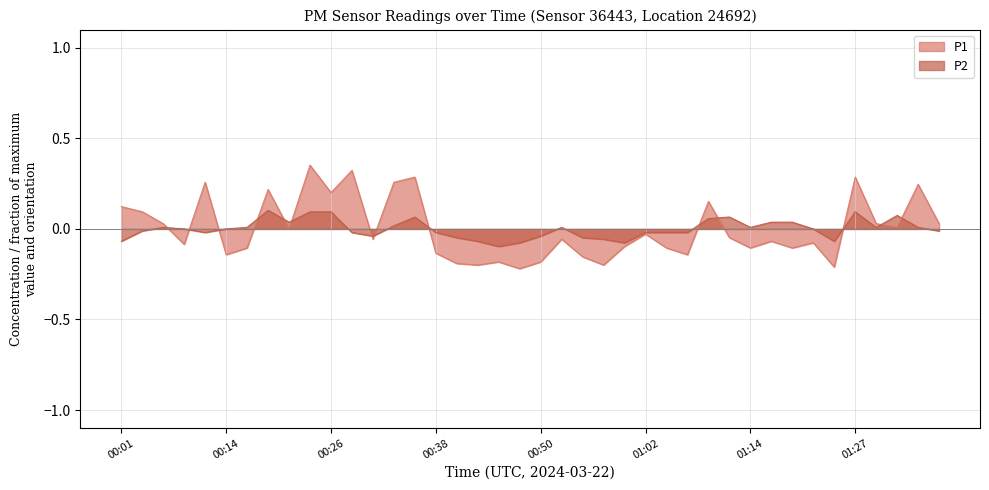

What is the value of the P1 point at the 25th from the left?

-0.1